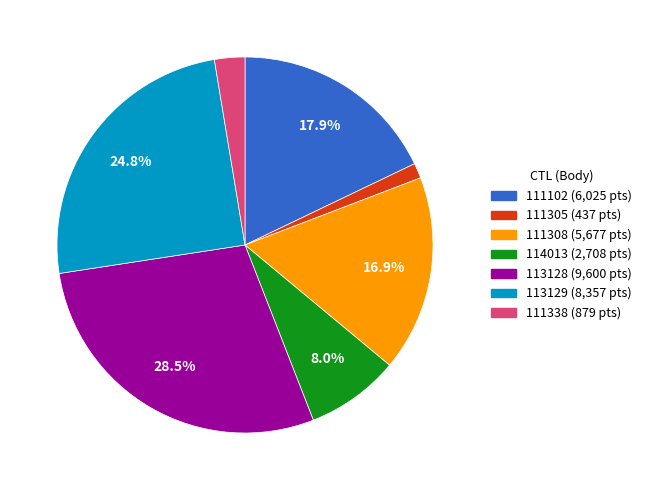

Does 111338 account for over 50% of the chart?

No